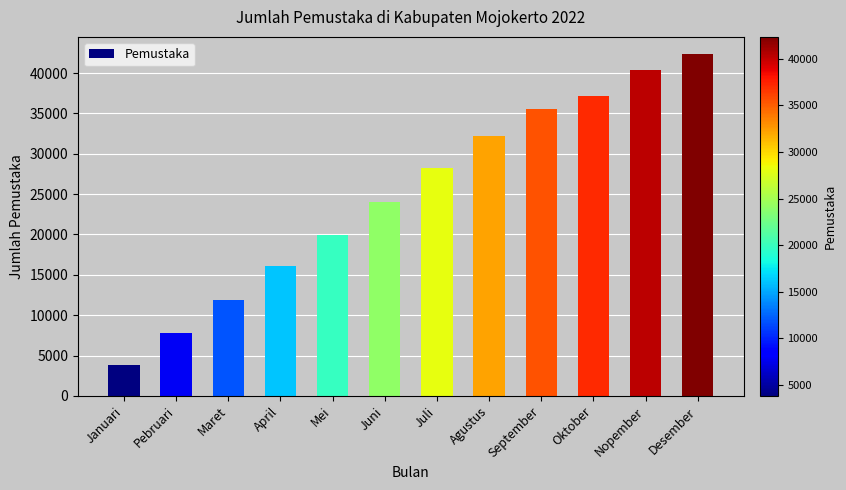

Which label corresponds to the largest value in the chart?

Desember